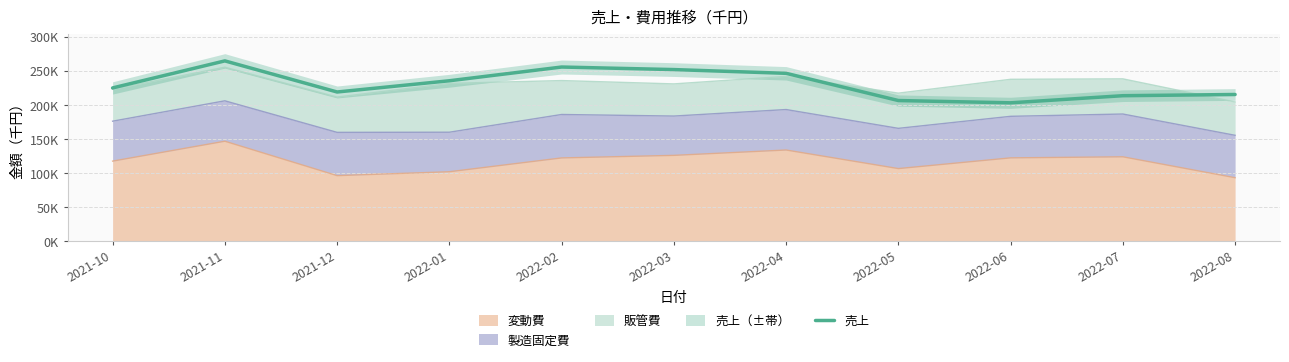

Rank the categories by value from lowest to highest.

2022-06, 2022-05, 2022-07, 2022-08, 2021-12, 2021-10, 2022-01, 2022-04, 2022-03, 2022-02, 2021-11